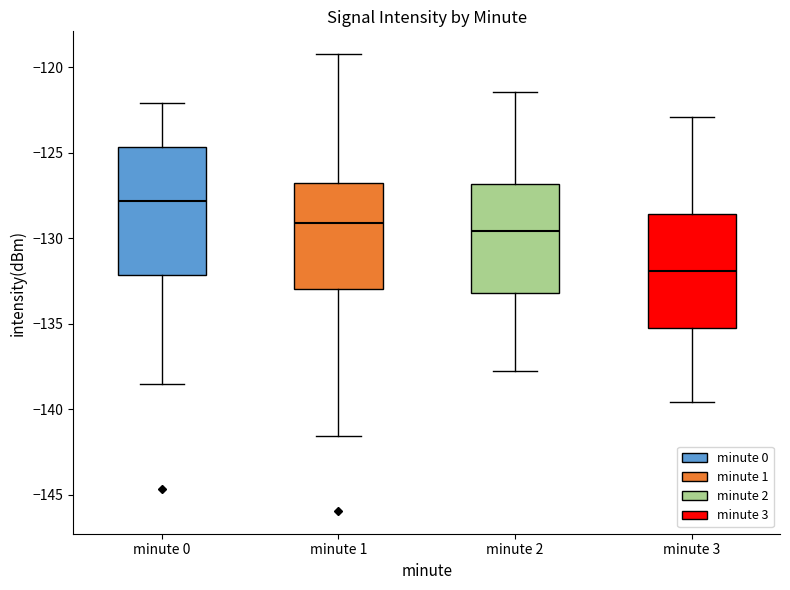

Which box has the highest median line?

minute 0